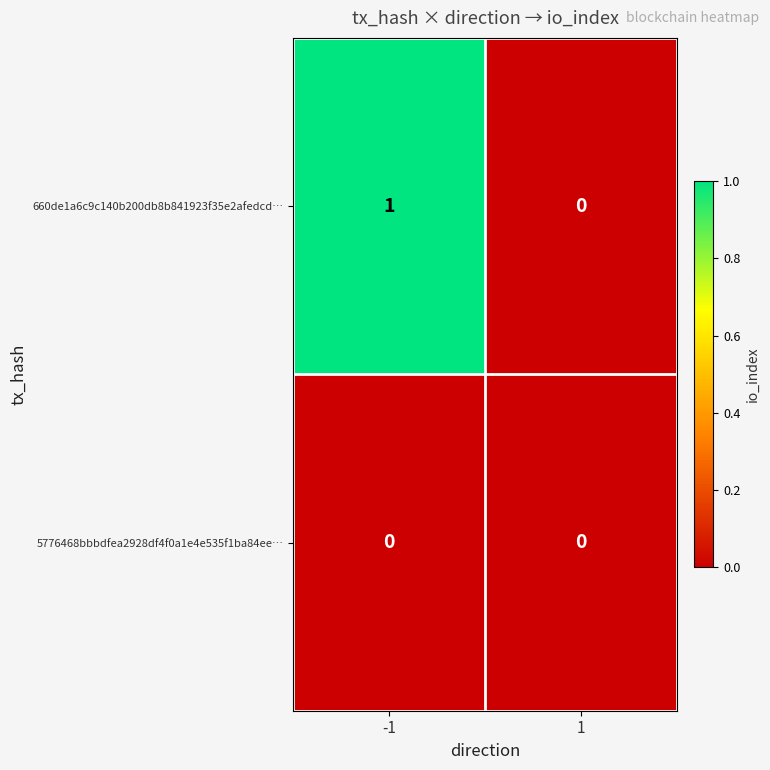

Which series changed the most between -1 and 1?

660de1a6c9c140b200db8b841923f35e2afedcd…